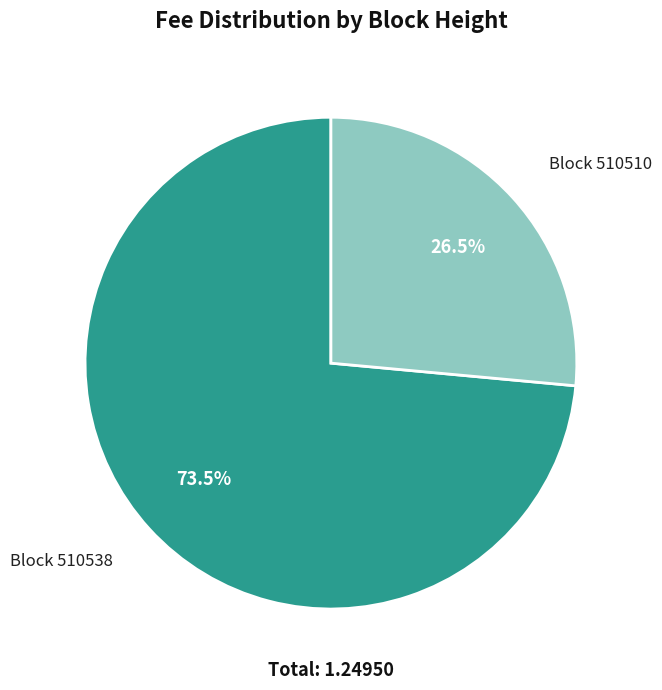

How many segments does this pie chart have?

2